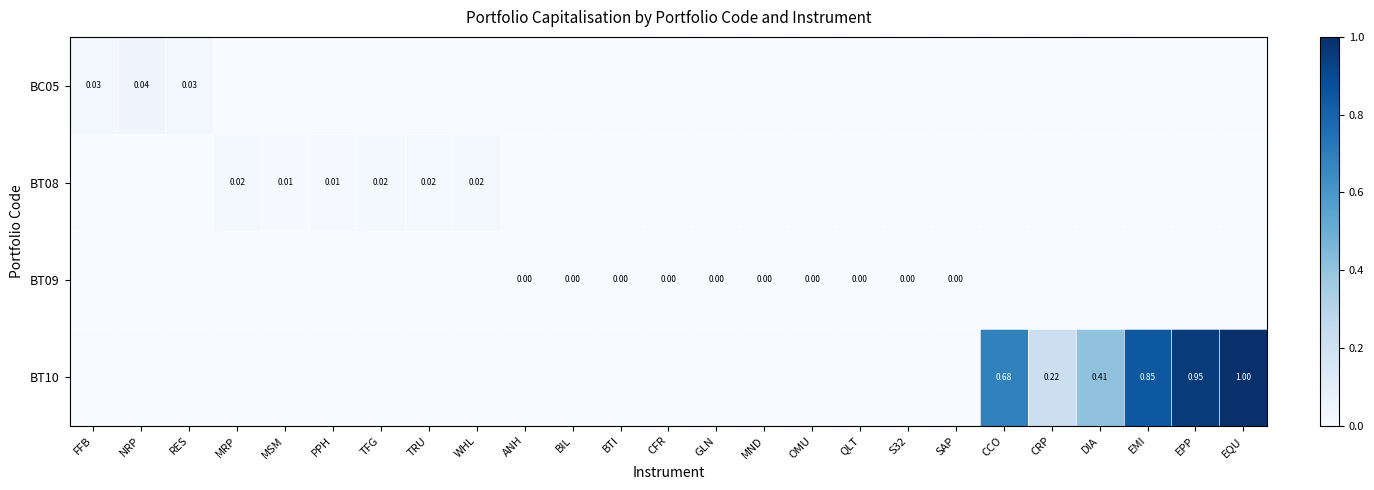

How many values in the BC05 series exceed 0?

3